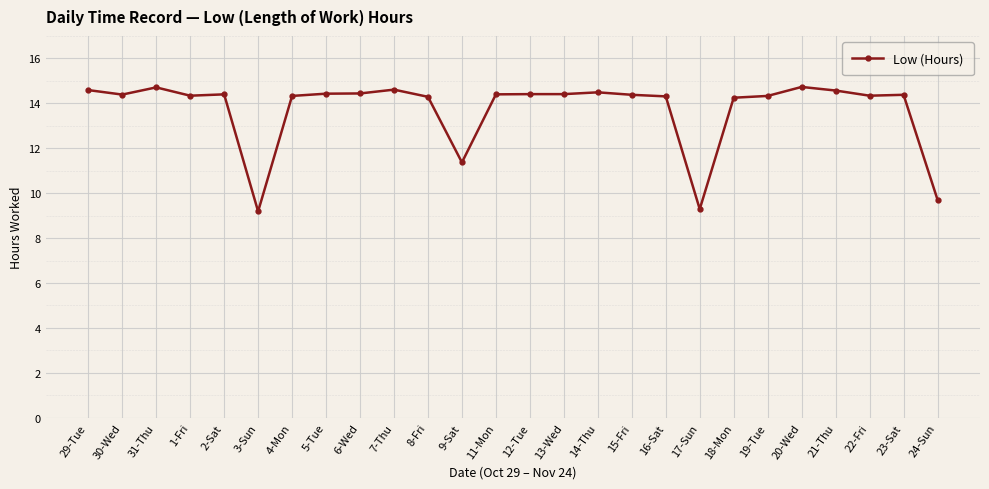

What is the greatest value displayed?

14.7